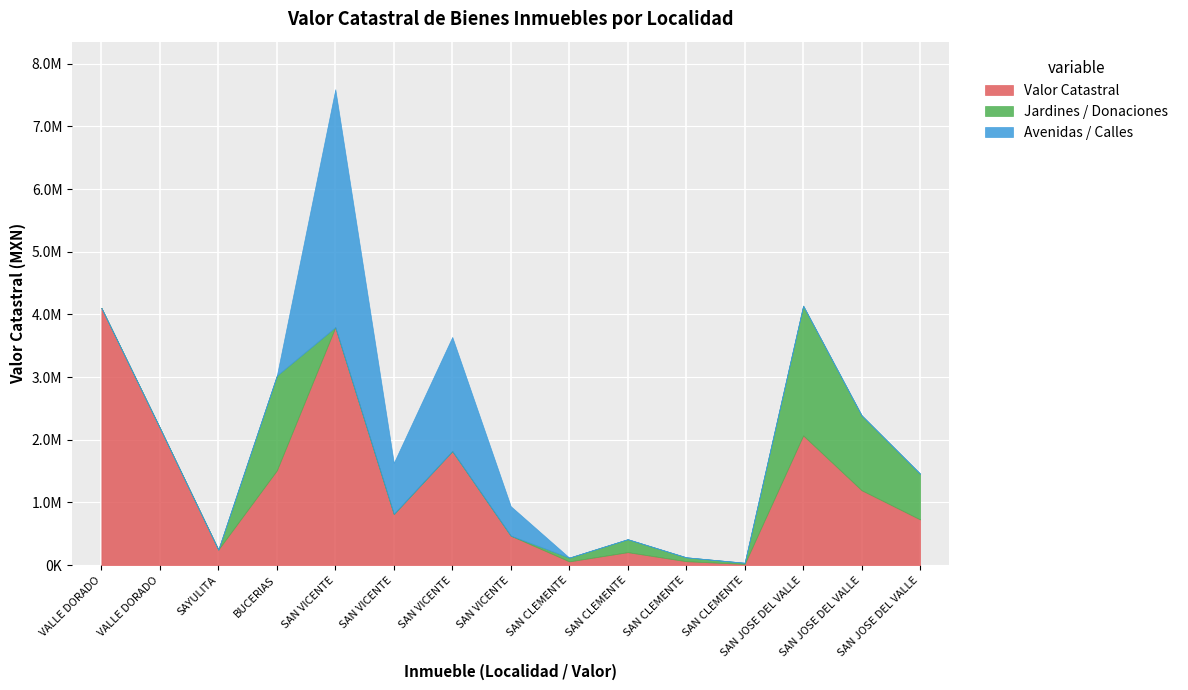

How many lines are shown in the chart?

3